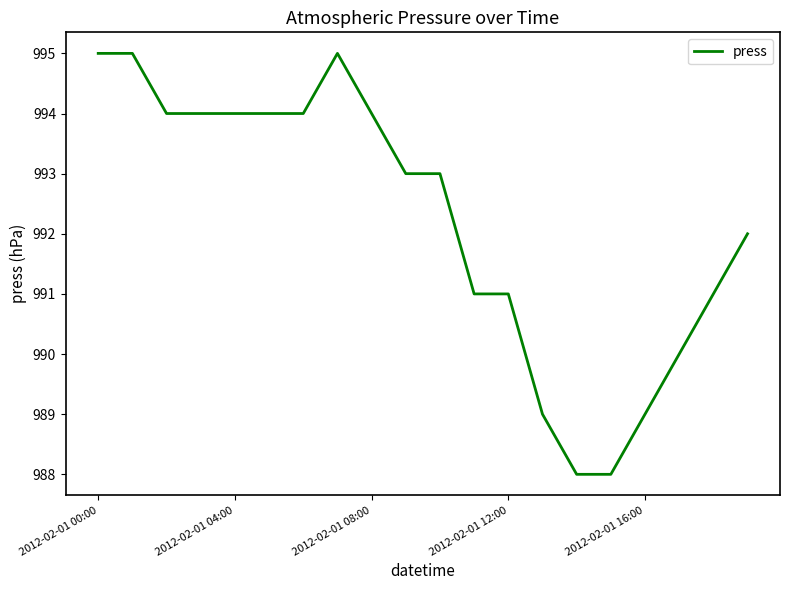

What is the greatest value displayed?

995